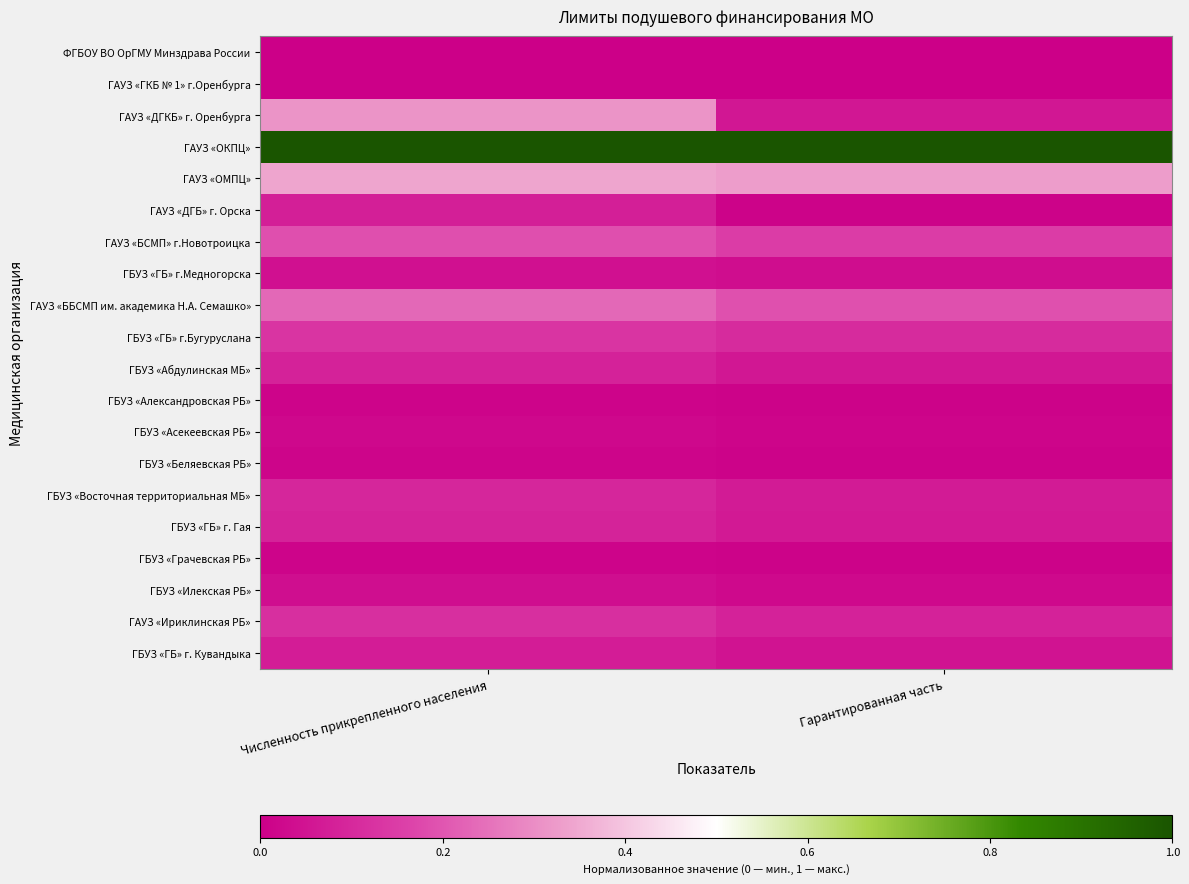

Reading left to right, what are all the values shown in this chart?

ФГБОУ ВО ОрГМУ Минздрава России: Численность прикрепленного населения=0.0	Гарантированная часть=0.0
ГАУЗ «ГКБ № 1» г.Оренбурга: Численность прикрепленного населения=0.0	Гарантированная часть=0.0
ГАУЗ «ДГКБ» г. Оренбурга: Численность прикрепленного населения=0.3	Гарантированная часть=0.1
ГАУЗ «ОКПЦ»: Численность прикрепленного населения=1.0	Гарантированная часть=1.0
ГАУЗ «ОМПЦ»: Численность прикрепленного населения=0.3	Гарантированная часть=0.3
ГАУЗ «ДГБ» г. Орска: Численность прикрепленного населения=0.1	Гарантированная часть=0.0
ГАУЗ «БСМП» г.Новотроицка: Численность прикрепленного населения=0.2	Гарантированная часть=0.1
ГБУЗ «ГБ» г.Медногорска: Численность прикрепленного населения=0.0	Гарантированная часть=0.0
ГАУЗ «ББСМП им. академика Н.А. Семашко»: Численность прикрепленного населения=0.2	Гарантированная часть=0.2
ГБУЗ «ГБ» г.Бугуруслана: Численность прикрепленного населения=0.1	Гарантированная часть=0.1
ГБУЗ «Абдулинская МБ»: Численность прикрепленного населения=0.1	Гарантированная часть=0.1
ГБУЗ «Александровская РБ»: Численность прикрепленного населения=0.0	Гарантированная часть=0.0
ГБУЗ «Асекеевская РБ»: Численность прикрепленного населения=0.0	Гарантированная часть=0.0
ГБУЗ «Беляевская РБ»: Численность прикрепленного населения=0.0	Гарантированная часть=0.0
ГБУЗ «Восточная территориальная МБ»: Численность прикрепленного населения=0.1	Гарантированная часть=0.1
ГБУЗ «ГБ» г. Гая: Численность прикрепленного населения=0.1	Гарантированная часть=0.1
ГБУЗ «Грачевская РБ»: Численность прикрепленного населения=0.0	Гарантированная часть=0.0
ГБУЗ «Илекская РБ»: Численность прикрепленного населения=0.0	Гарантированная часть=0.0
ГАУЗ «Ириклинская РБ»: Численность прикрепленного населения=0.1	Гарантированная часть=0.1
ГБУЗ «ГБ» г. Кувандыка: Численность прикрепленного населения=0.1	Гарантированная часть=0.0